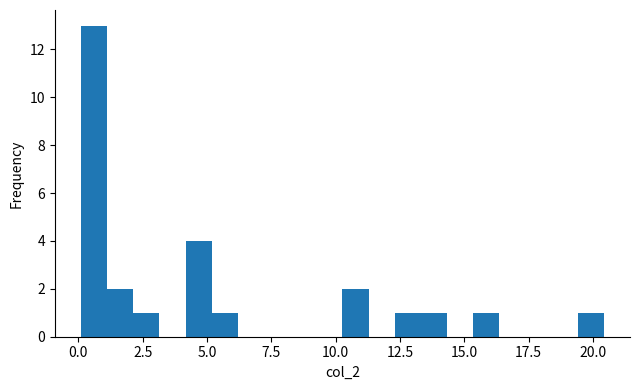

Read against the x-axis, roughly where is the centre of the tallest bar?

0.5